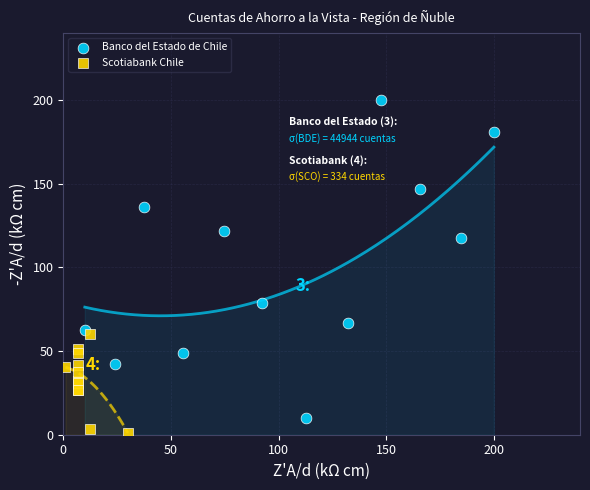

What are all the series names shown in the legend?

Banco del Estado de Chile, Scotiabank Chile